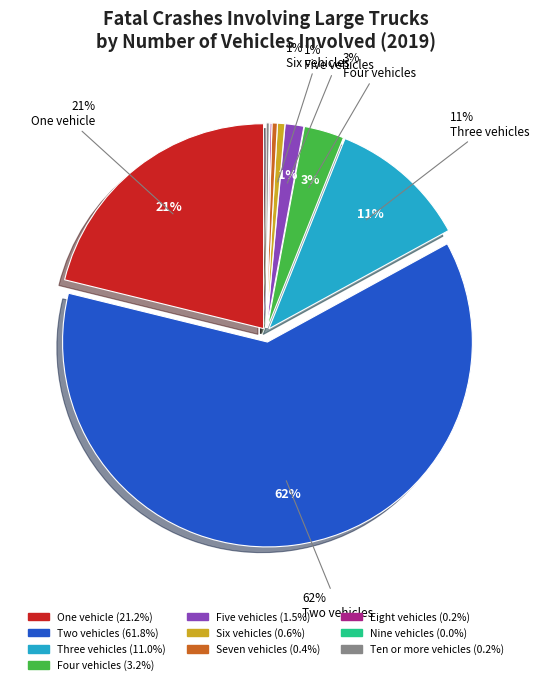

True or false: One vehicle accounts for 29% of the total.

False